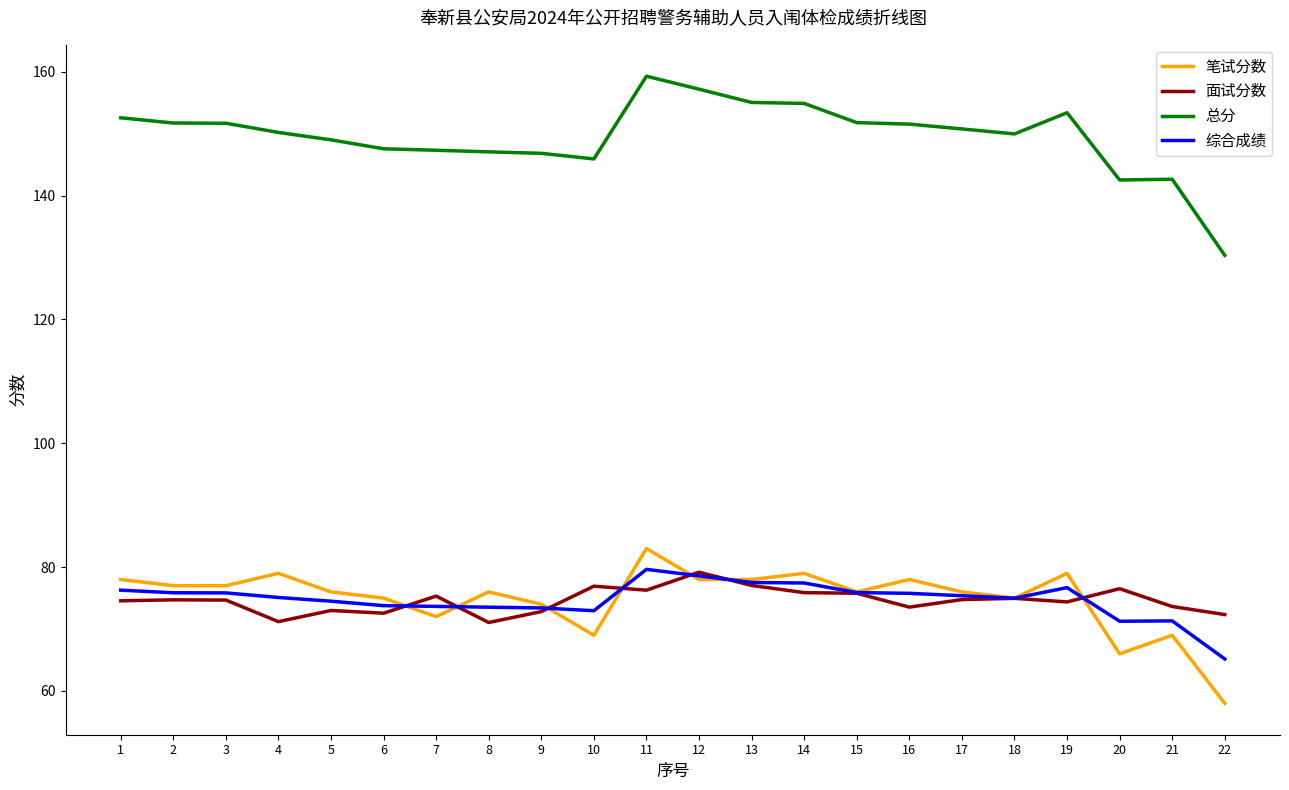

What is the difference between the highest and lowest values at 9?

74.0